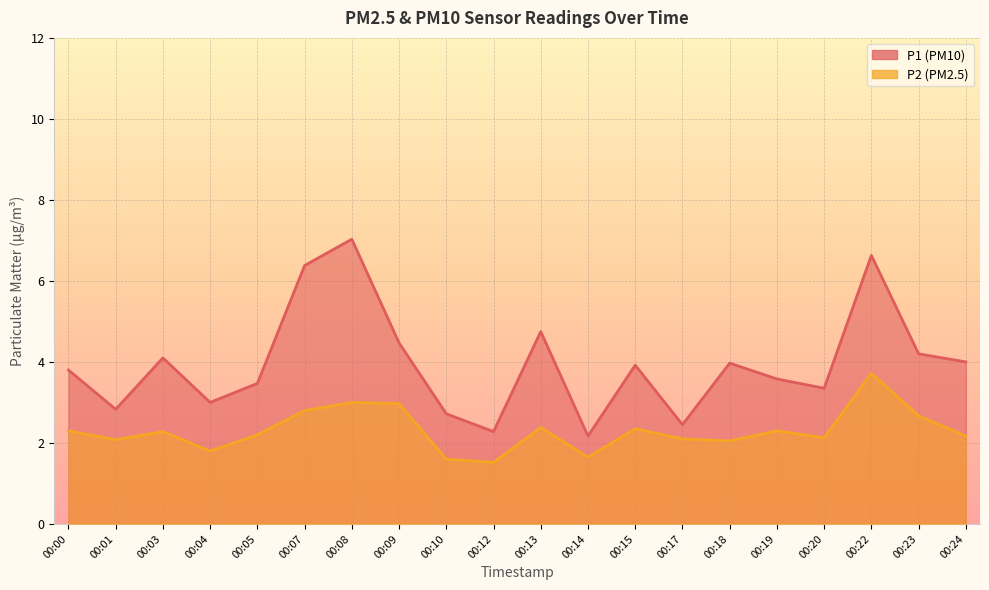

True or false: P2 and P1 intersect in this chart.

False